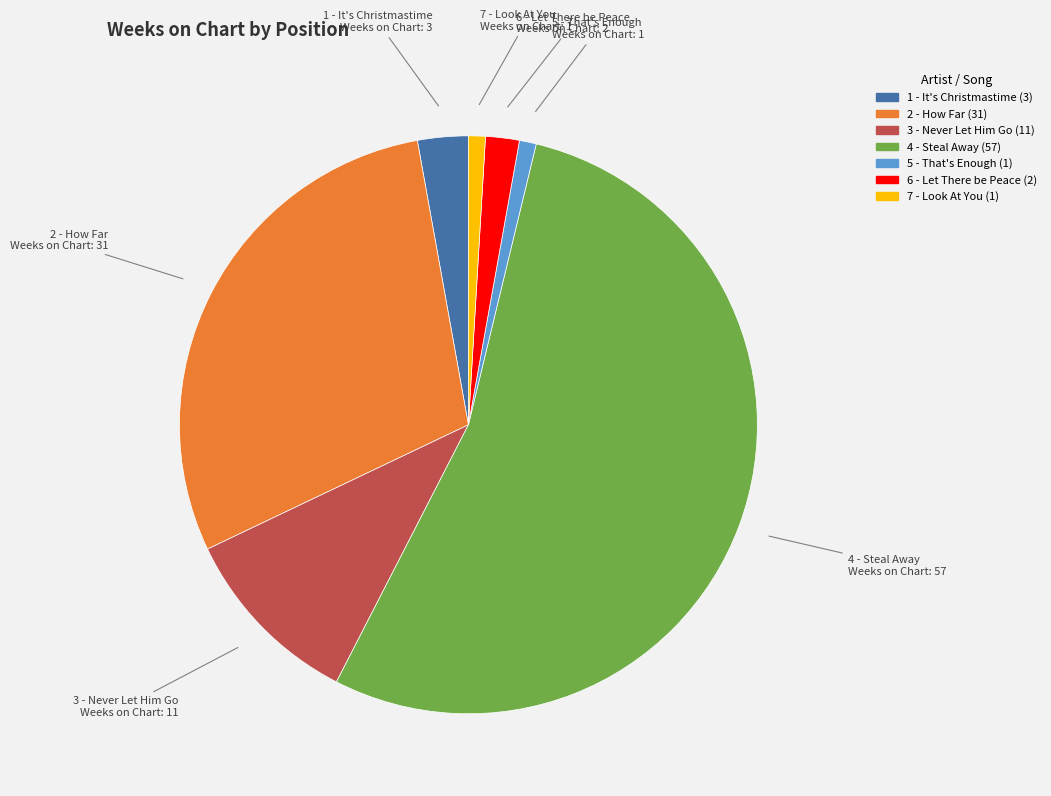

What is the largest slice in the pie chart?

4 - Steal Away